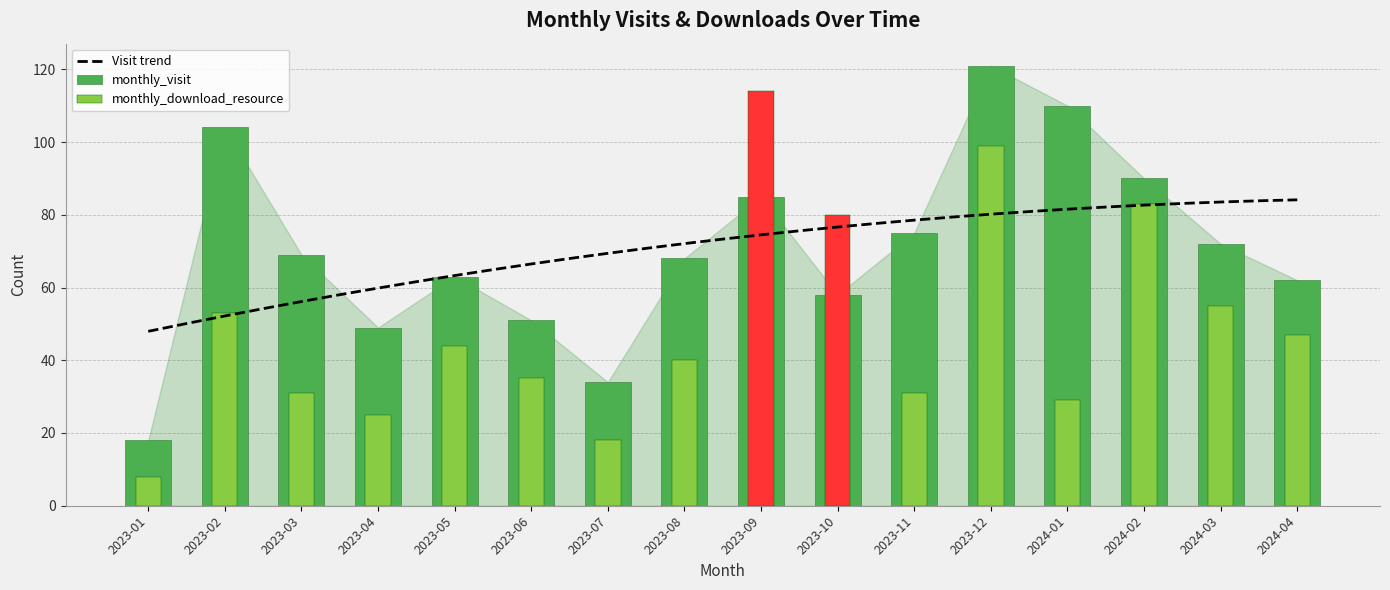

What is the minimum value shown in the chart?

18